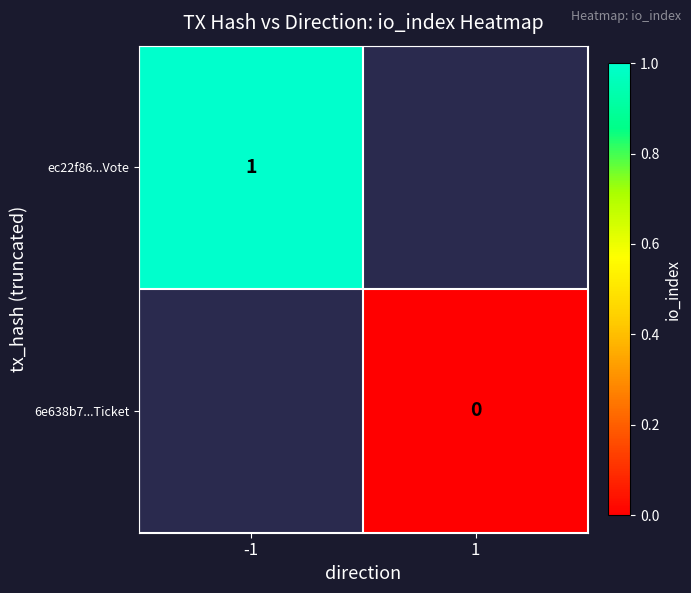

Is the value of ec22f86...Vote at -1 greater than the value of 6e638b7...Ticket at 1?

Yes